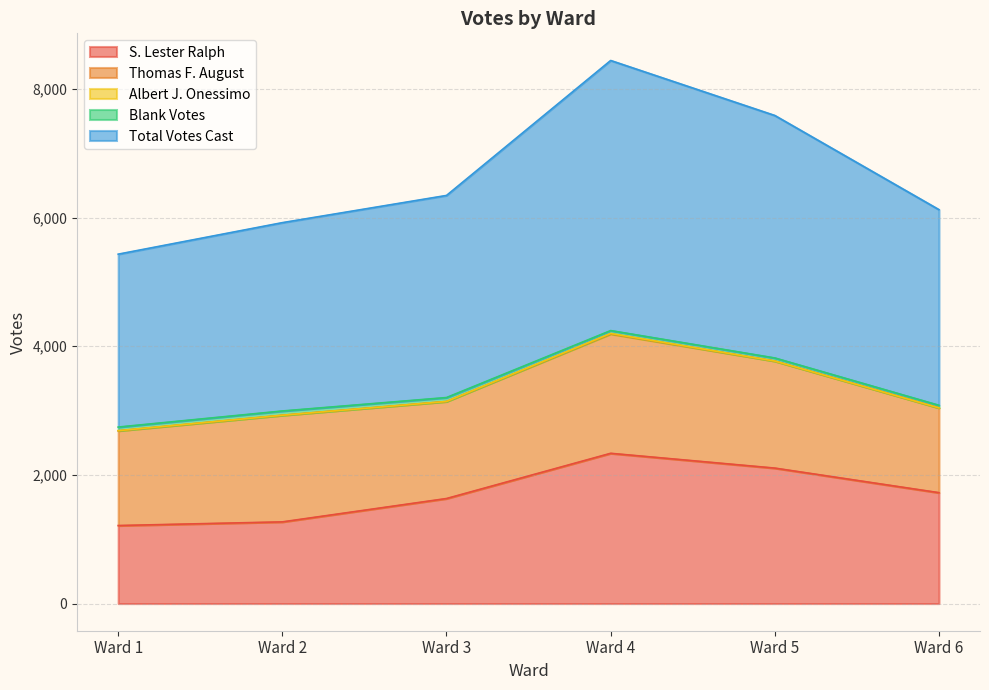

True or false: Albert J. Onessimo has a value of 3 at Ward 4.

False